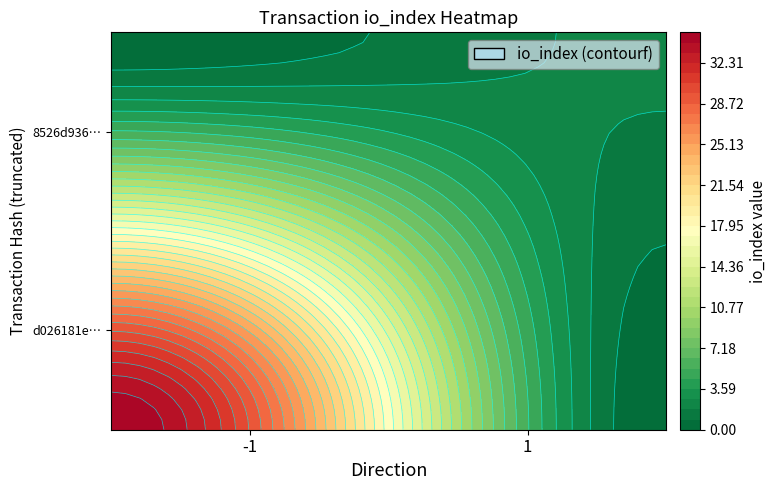

Reading left to right, what are all the values shown in this chart?

d026181e200da723cf0b451db0dfbfdd2d6fbbe: -1	35
8526d9360e529eb773136b563ffbc0795370b6a: 1	2